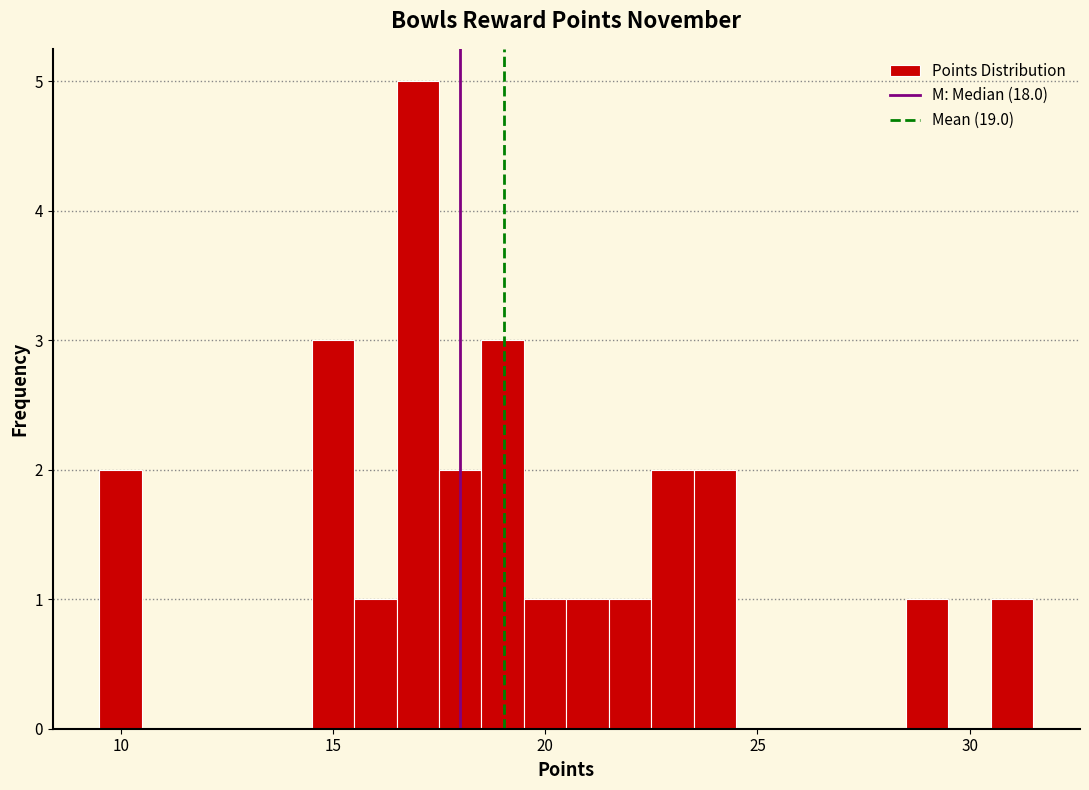

Around what value on the x-axis is the tallest bar? Give the approximate position of its centre, as read against the axis.

17.0